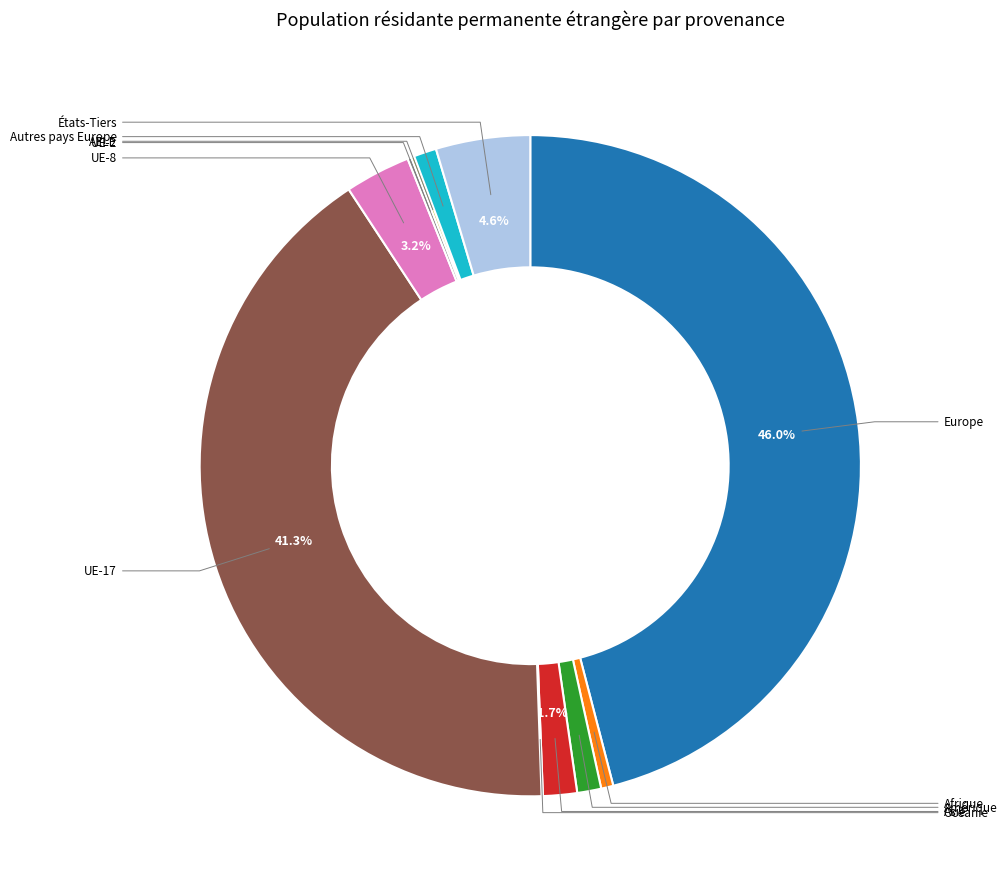

Is there a majority slice in this chart?

No